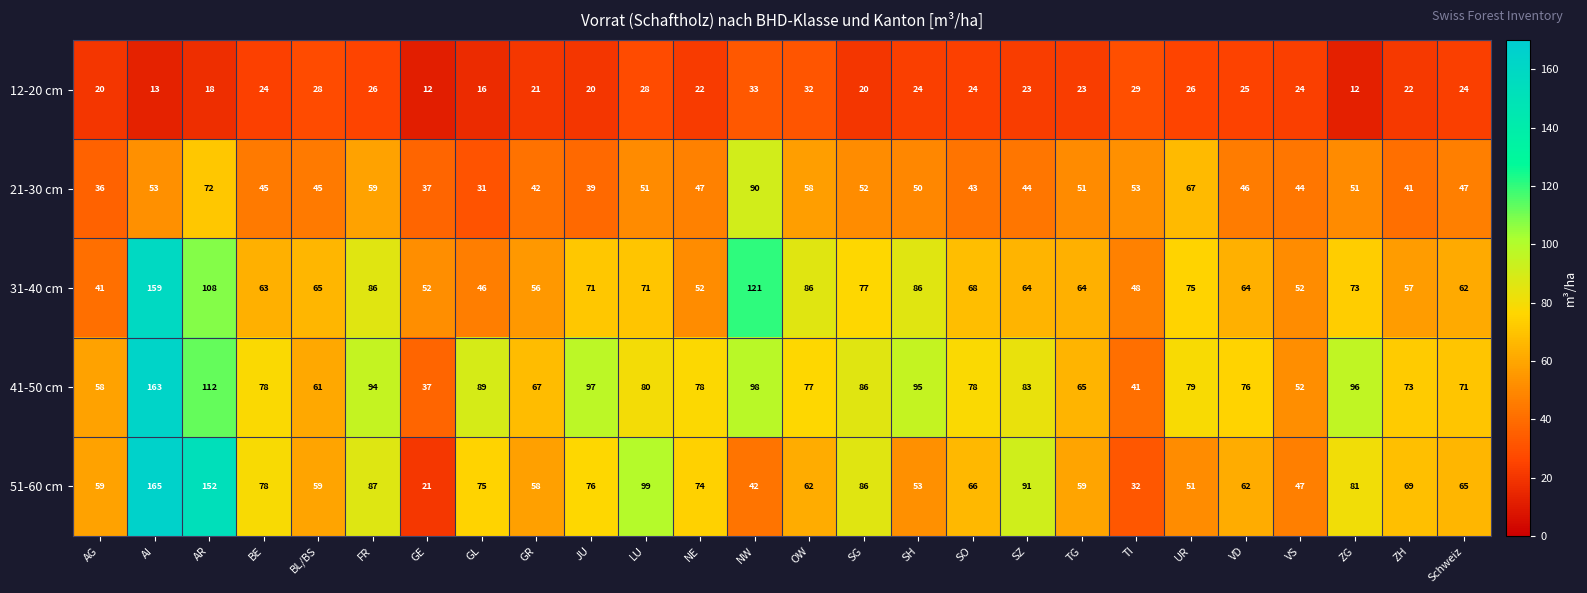

What is the difference between the second highest and second lowest values in the 51-60 cm series?

120